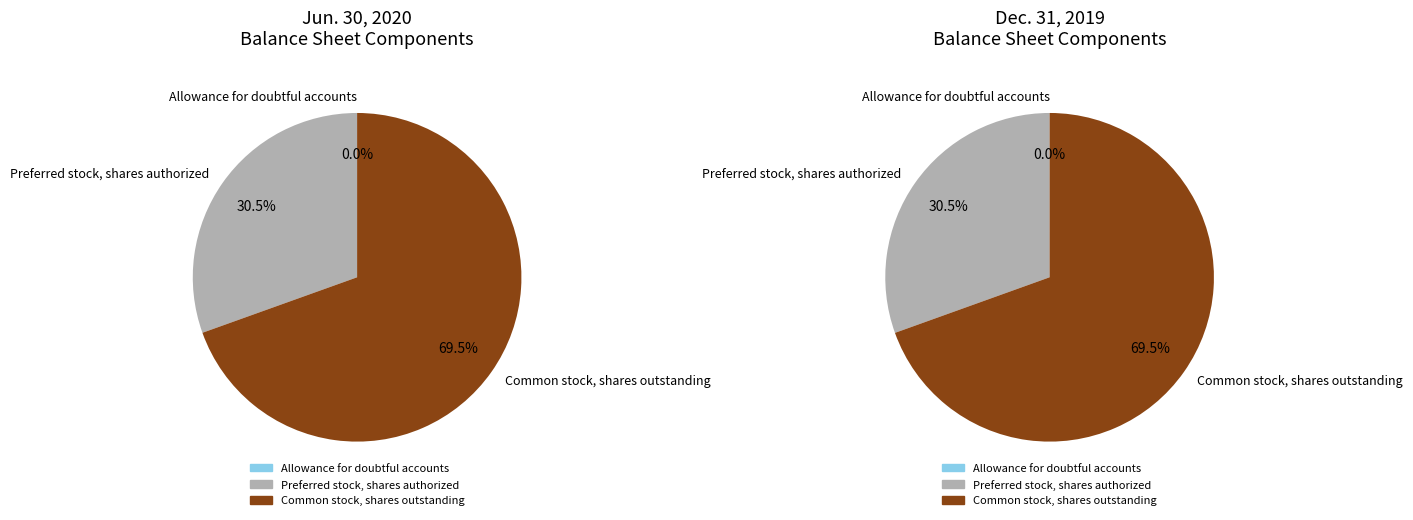

What is the total percentage of Preferred stock, shares authorized and Allowance for doubtful accounts?

30.5%